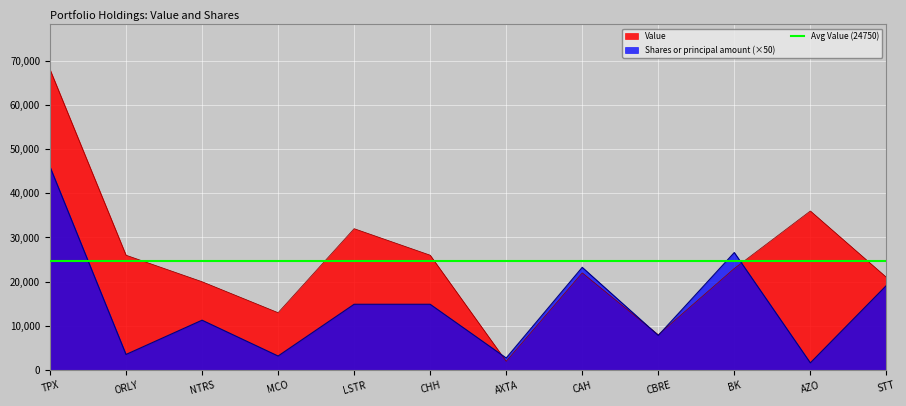

How many data points in Value are less than 23000?

6